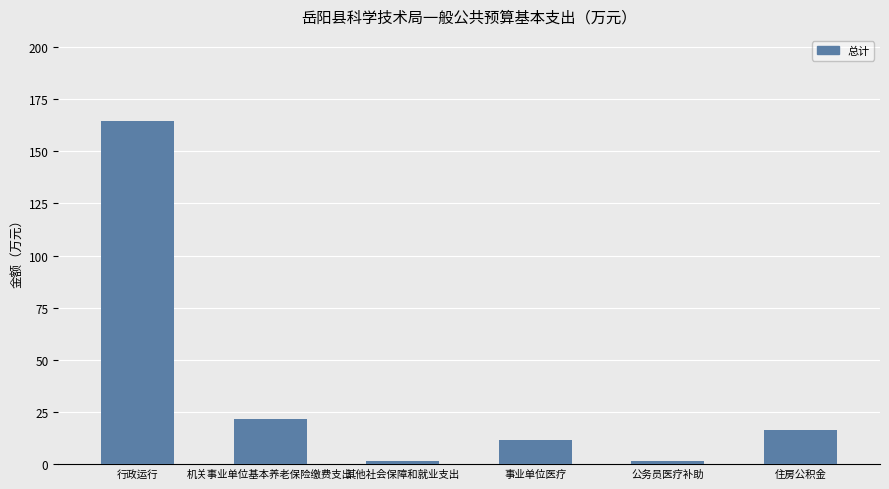

What is the sum of the values at 行政运行 and 其他社会保障和就业支出?

165.7